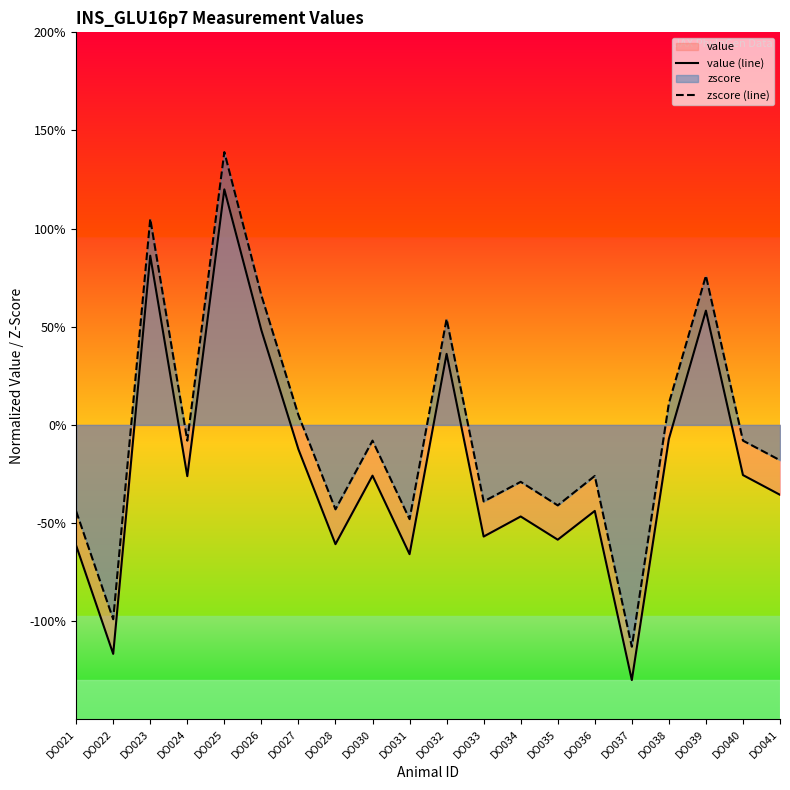

True or false: value (line) and zscore (line) cross at least once.

False